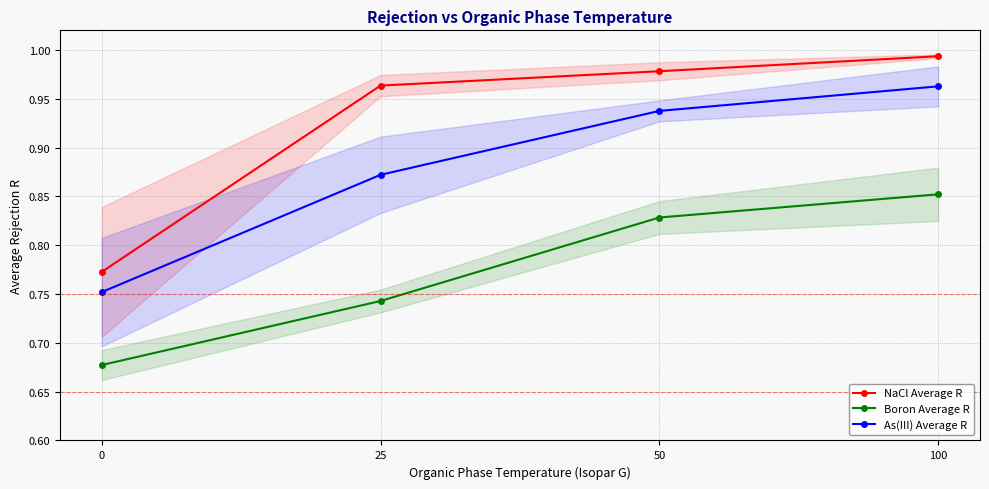

True or false: Boron Average R has a value of 0.2 at 0.

False